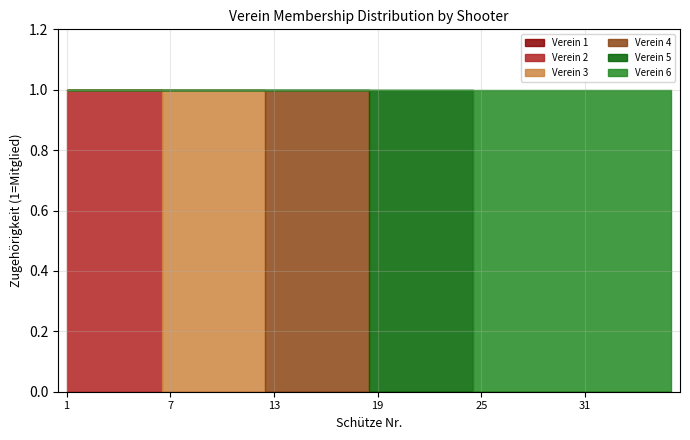

What is the total value across all series at 11?

1